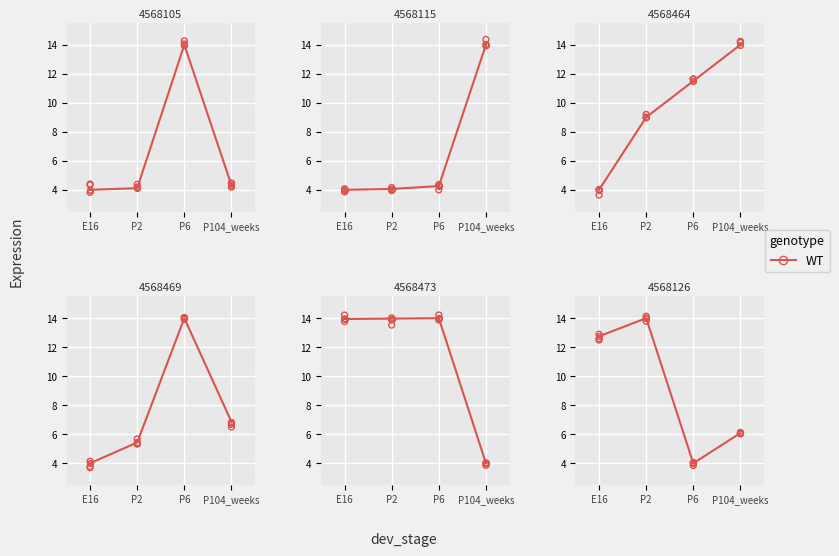

Between P6 and E16, which is larger?

E16